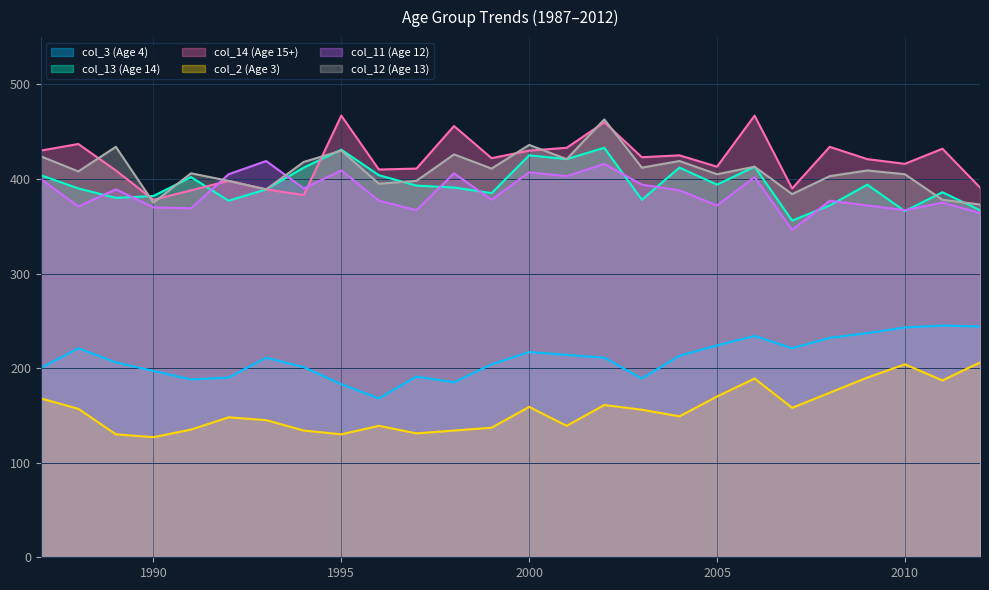

What is the average value of the col_2 (Age 3) series?

156